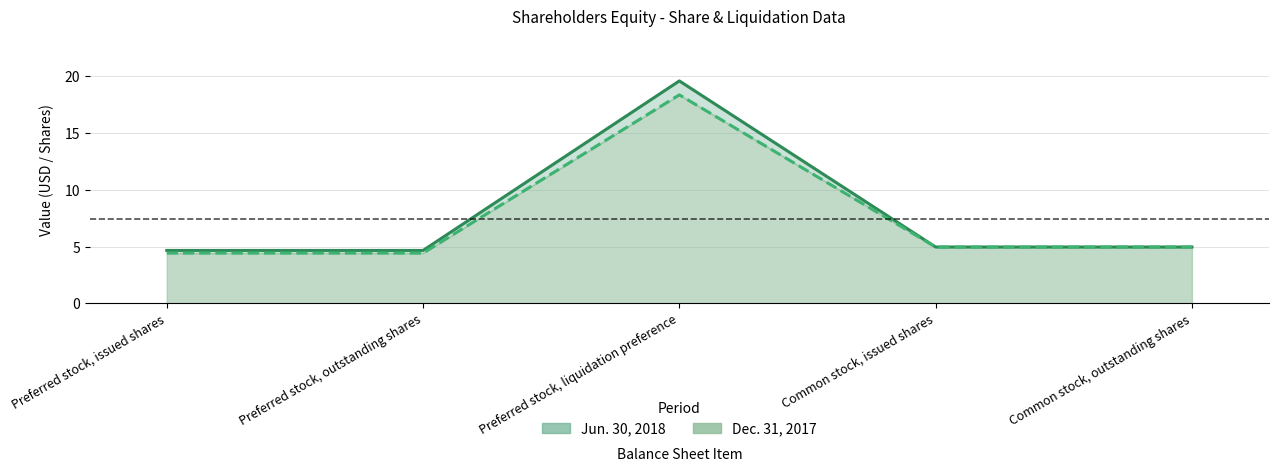

What position from the right is Preferred stock, issued shares?

5